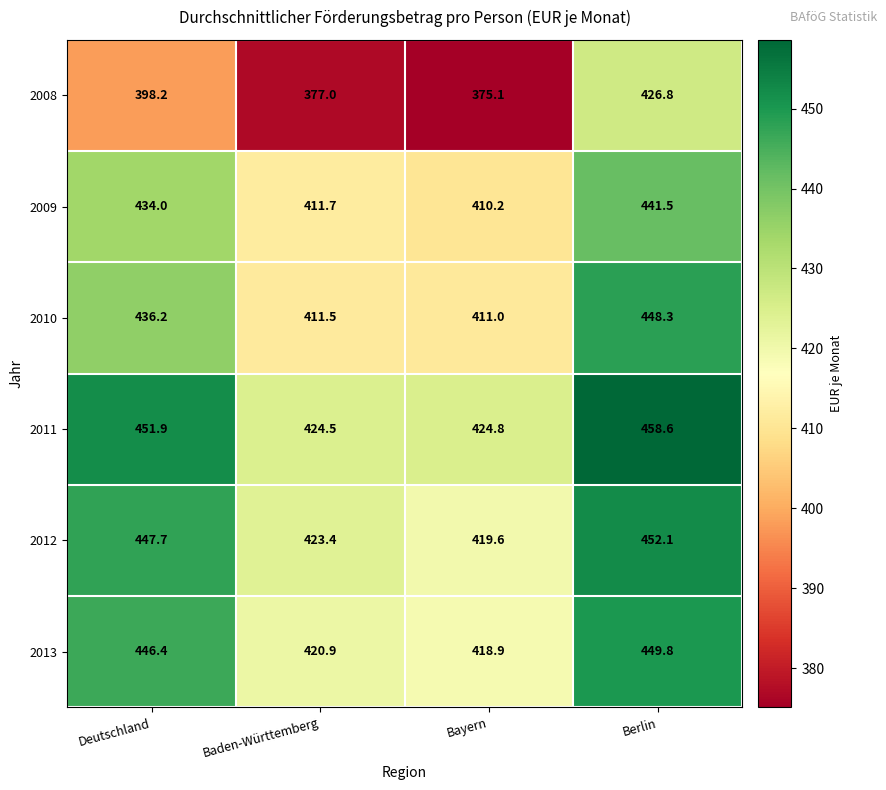

Which series has the largest range (max minus min)?

2008